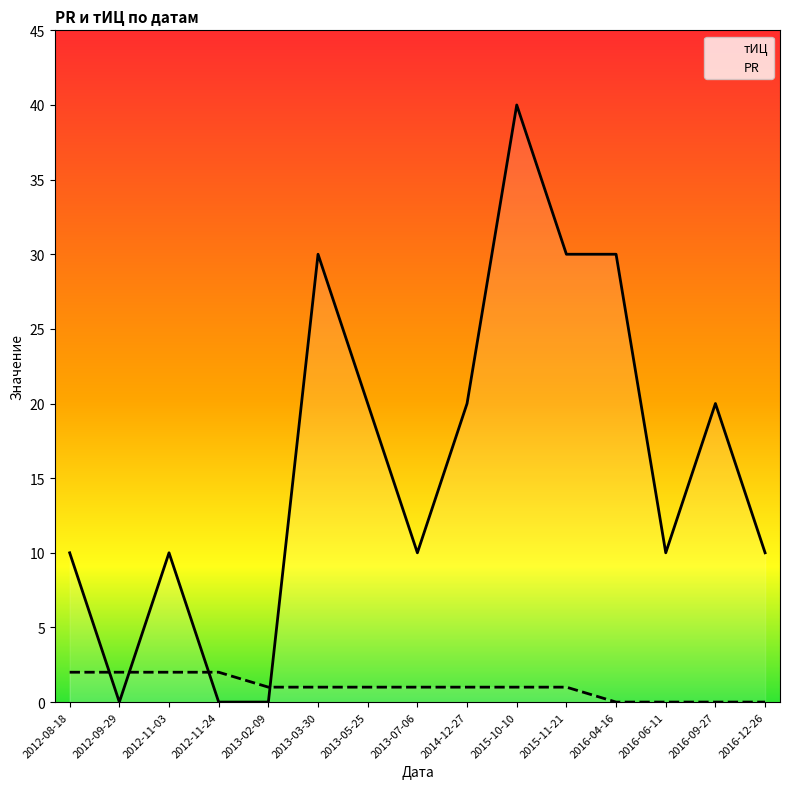

Which series has the widest spread of values?

тИЦ